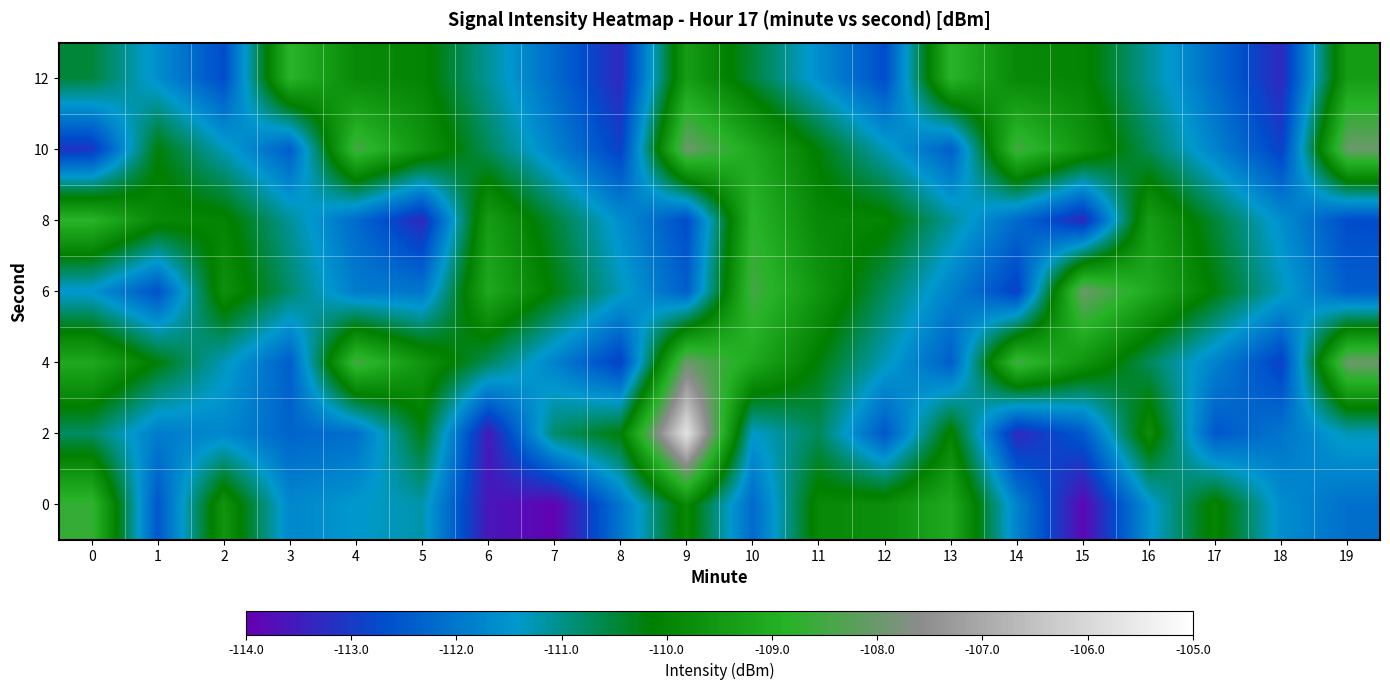

Reading left to right, extract all data points from this chart.

0: 0=-108.7	1=-112.5	2=-109.6	3=-111.7	4=-111.4	5=-111.2	6=-113.6	7=-113.9	8=-112.0	9=-109.9	10=-112.2	11=-109.9	12=-109.8	13=-109.1	14=-111.8	15=-113.9	16=-111.5	17=-110.0	18=-111.6	19=-112.1
2: 0=-110.8	1=-111.9	2=-111.7	3=-112.3	4=-112.1	5=-110.3	6=-113.6	7=-110.8	8=-110.2	9=-105.7	10=-111.4	11=-110.7	12=-112.5	13=-110.0	14=-113.3	15=-112.5	16=-109.8	17=-112.5	18=-112.0	19=-111.3
4: 0=-109.1	1=-110.2	2=-111.3	3=-112.4	4=-108.5	5=-109.6	6=-110.7	7=-111.8	8=-112.9	9=-108.0	10=-109.1	11=-110.2	12=-111.3	13=-112.4	14=-108.5	15=-109.6	16=-110.7	17=-111.8	18=-112.9	19=-108.0
6: 0=-111.5	1=-112.6	2=-109.7	3=-110.8	4=-111.9	5=-112.0	6=-109.1	7=-110.2	8=-111.3	9=-112.4	10=-108.5	11=-109.6	12=-110.7	13=-111.8	14=-112.9	15=-108.0	16=-109.1	17=-110.2	18=-111.3	19=-112.4
8: 0=-108.8	1=-109.9	2=-110.0	3=-111.1	4=-112.2	5=-113.3	6=-109.4	7=-110.5	8=-111.6	9=-112.7	10=-108.8	11=-109.9	12=-110.0	13=-111.1	14=-112.2	15=-113.3	16=-109.4	17=-110.5	18=-111.6	19=-112.7
10: 0=-113.1	1=-110.2	2=-111.3	3=-112.4	4=-108.5	5=-109.6	6=-110.7	7=-111.8	8=-112.9	9=-108.0	10=-109.1	11=-110.2	12=-111.3	13=-112.4	14=-108.5	15=-109.6	16=-110.7	17=-111.8	18=-112.9	19=-108.0
12: 0=-110.5	1=-111.6	2=-112.7	3=-108.8	4=-109.9	5=-110.0	6=-111.1	7=-112.2	8=-113.3	9=-109.4	10=-110.5	11=-111.6	12=-112.7	13=-108.8	14=-109.9	15=-110.0	16=-111.1	17=-112.2	18=-113.3	19=-109.4